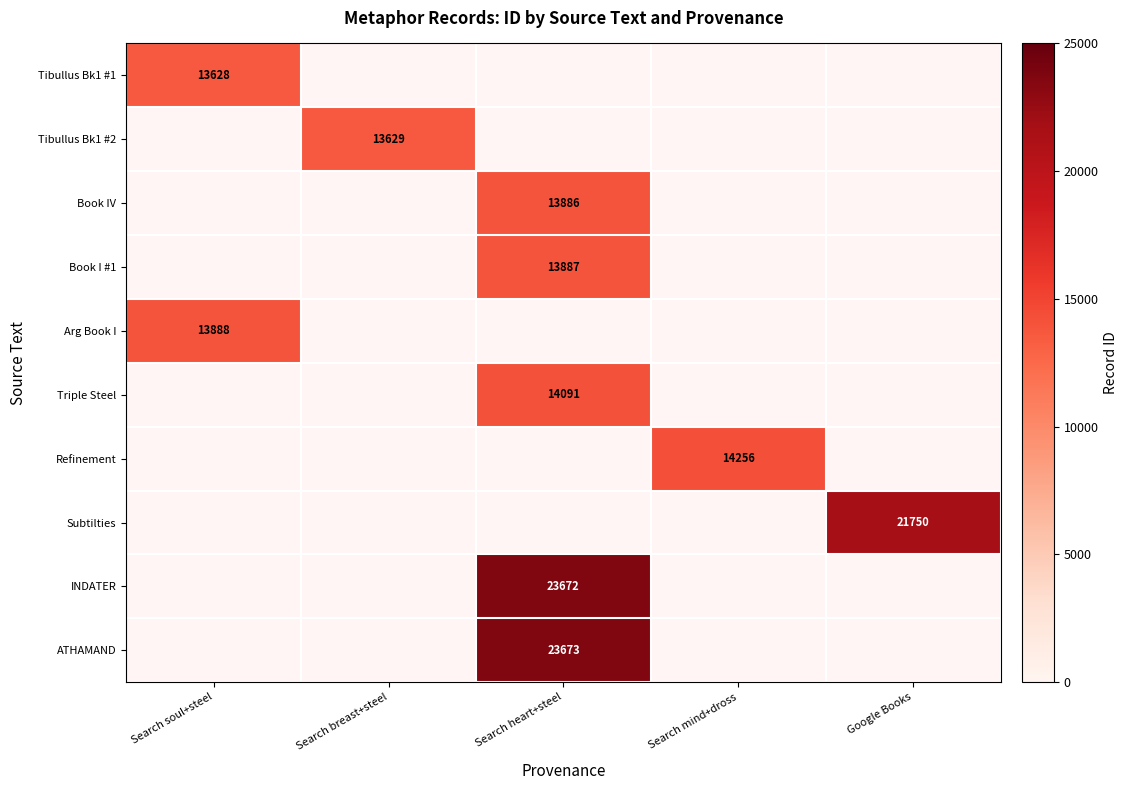

List the labels in order of Tibullus Bk1 #1 value, largest first.

Search soul+steel, Search breast+steel, Search heart+steel, Search mind+dross, Google Books